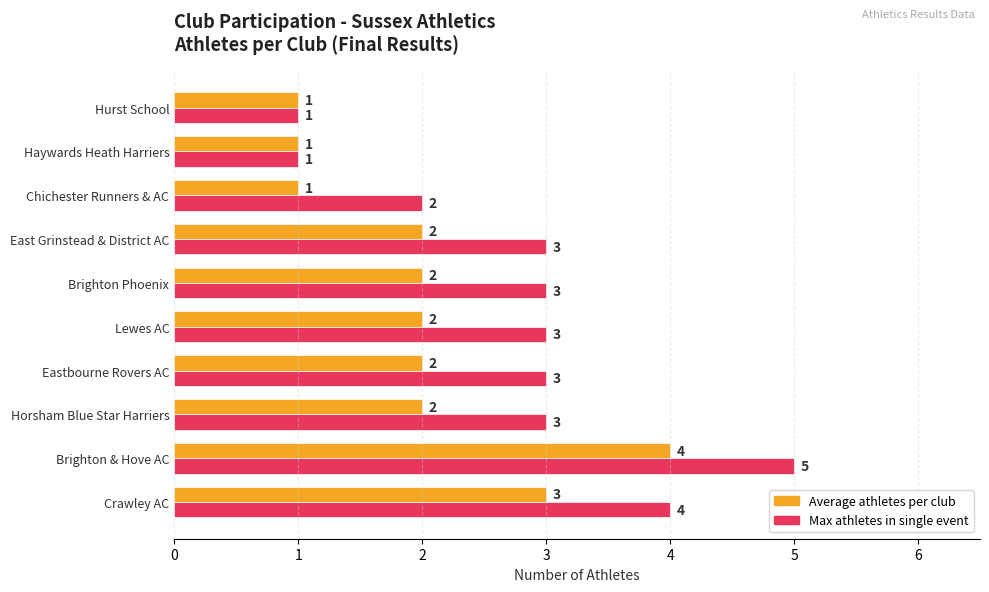

Rank the series by their maximum value, from highest to lowest.

Max athletes in single event, Average athletes per club